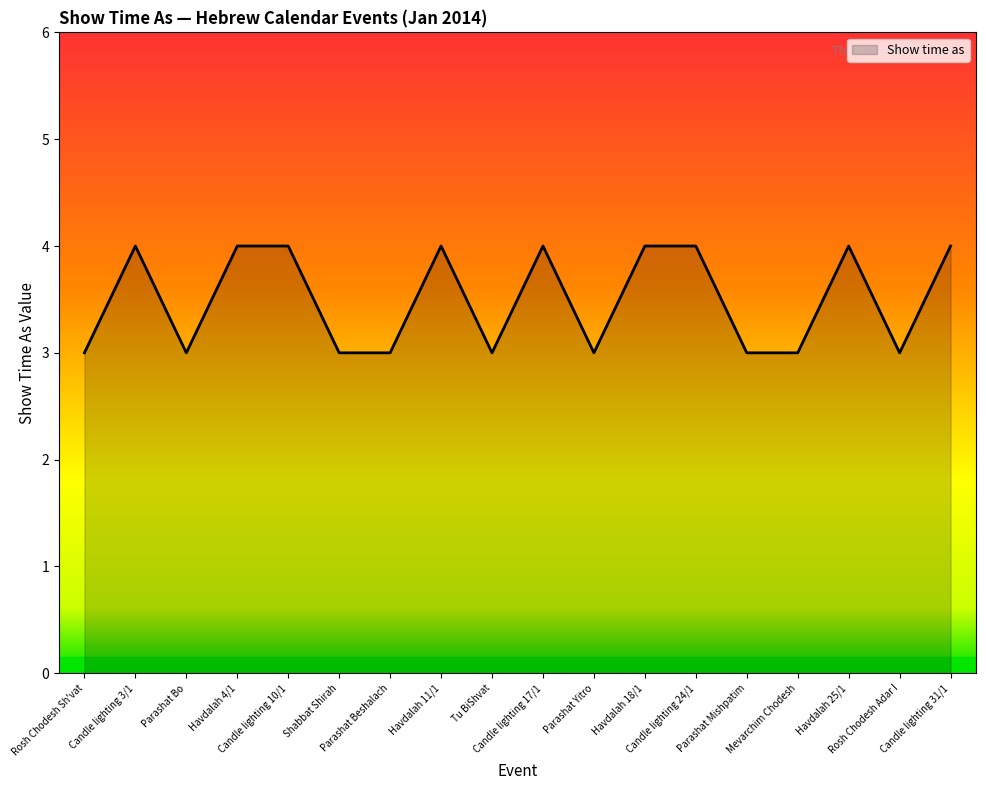

What is the average value?

4